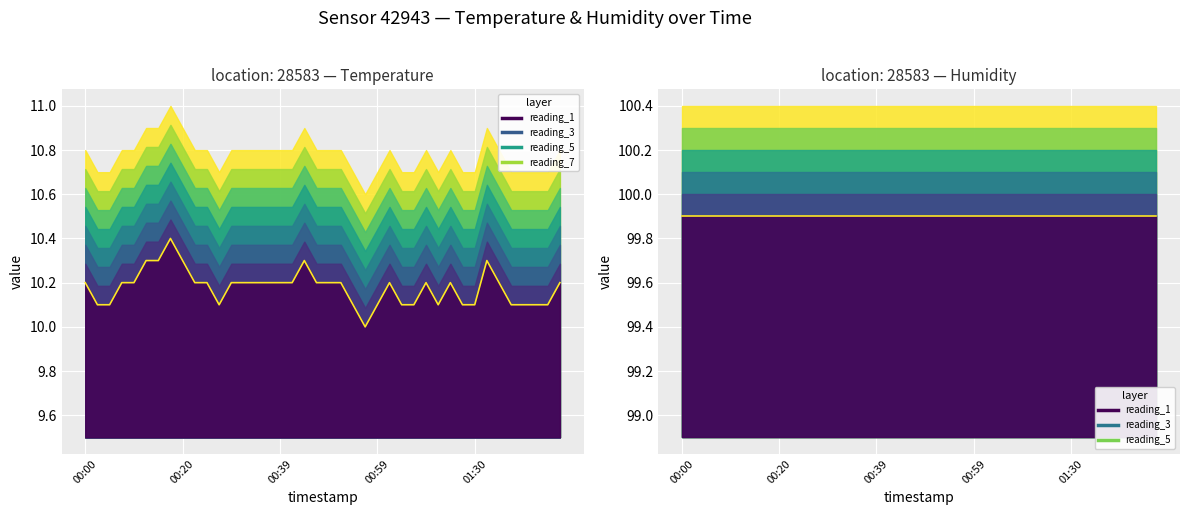

Is it true that temperature equals 10.2 at 12?

True